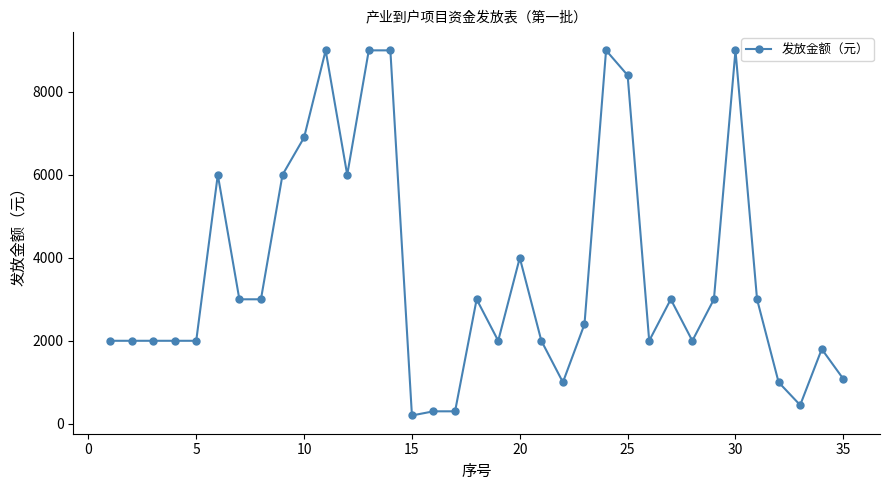

True or false: the data has more than 0 interior local peaks.

True